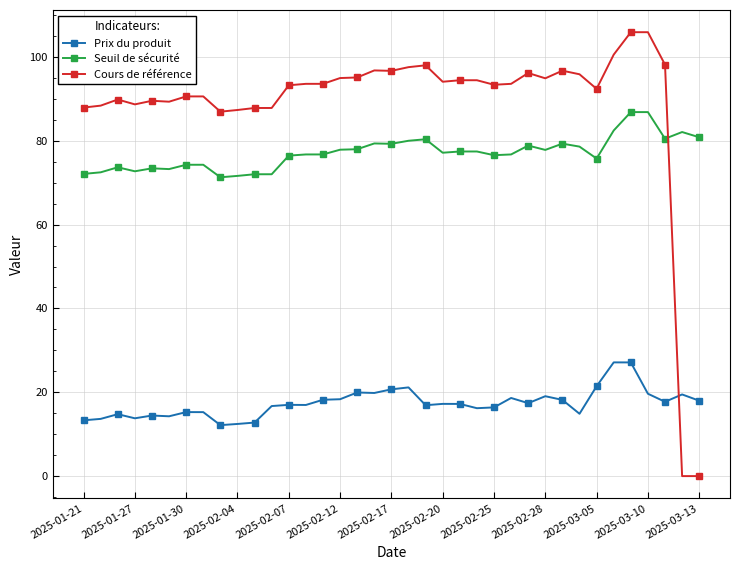

What are all the series names shown in the legend?

Prix du produit, Seuil de sécurité, Cours de référence